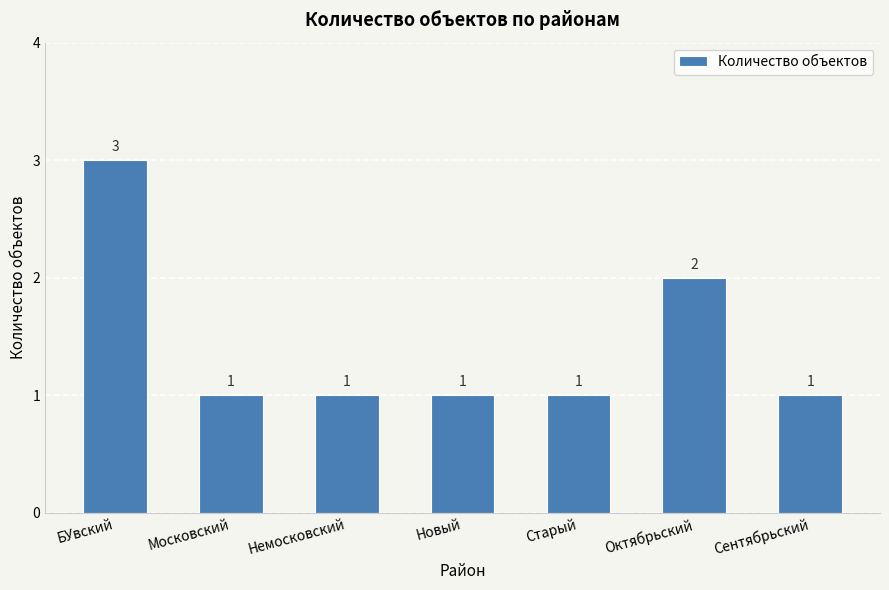

How many values exceed 1?

2